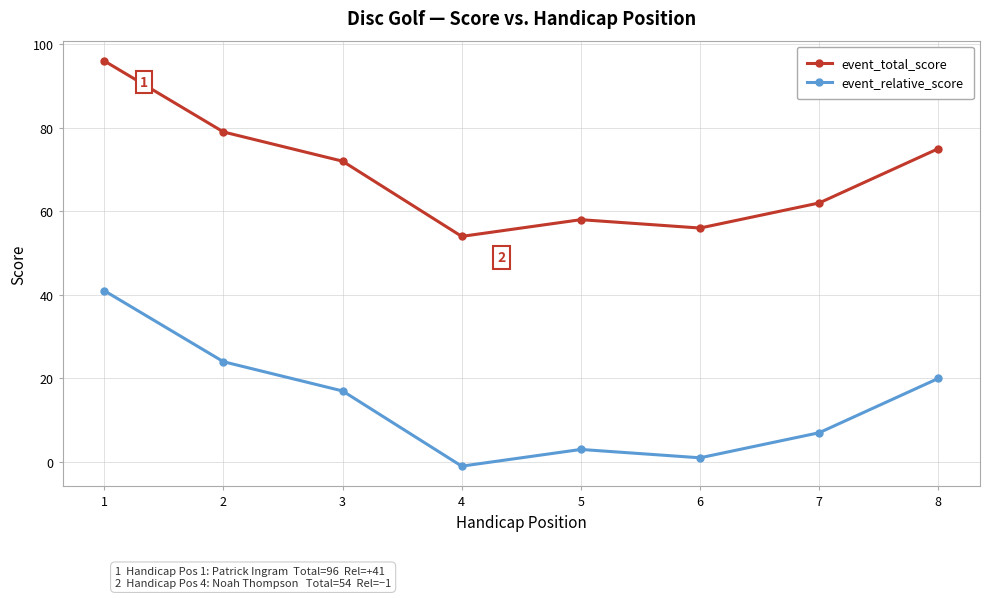

At which label does event_relative_score reach its peak?

1